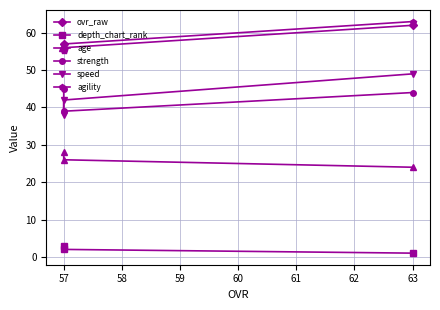

Count the number of data series in this chart.

6